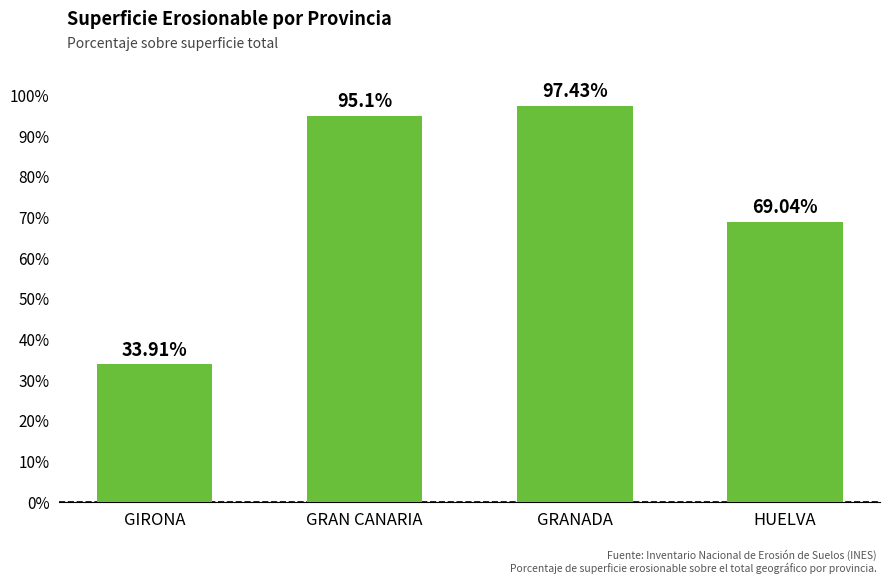

What is the sum of the values at HUELVA and GRANADA?

166.5